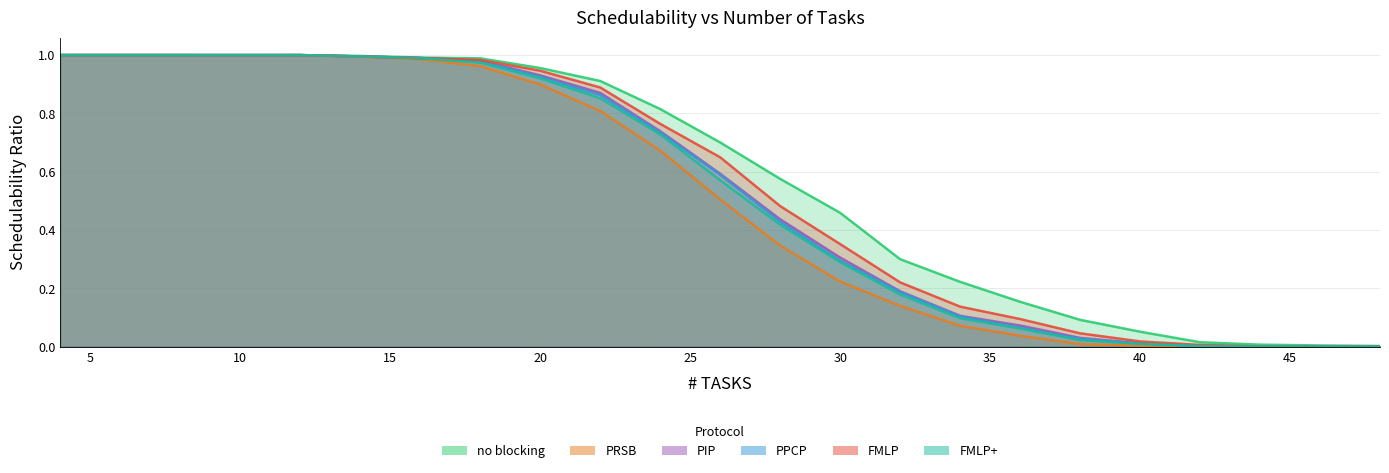

What value does the PRSB series have at 8?

1.0